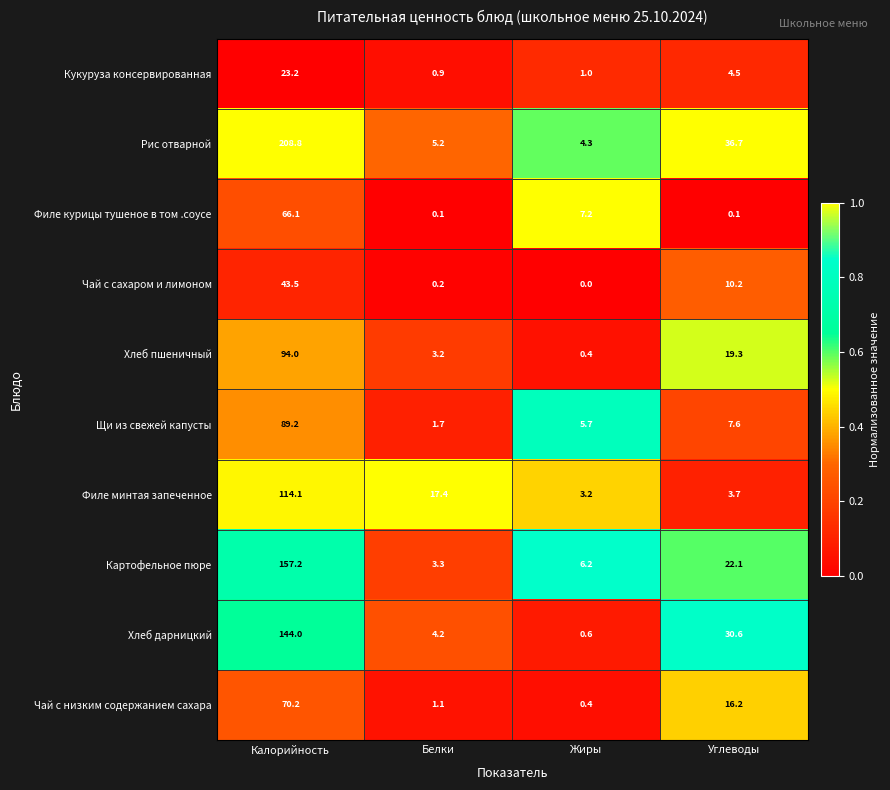

What is the difference between the highest and lowest values at Углеводы?

36.6